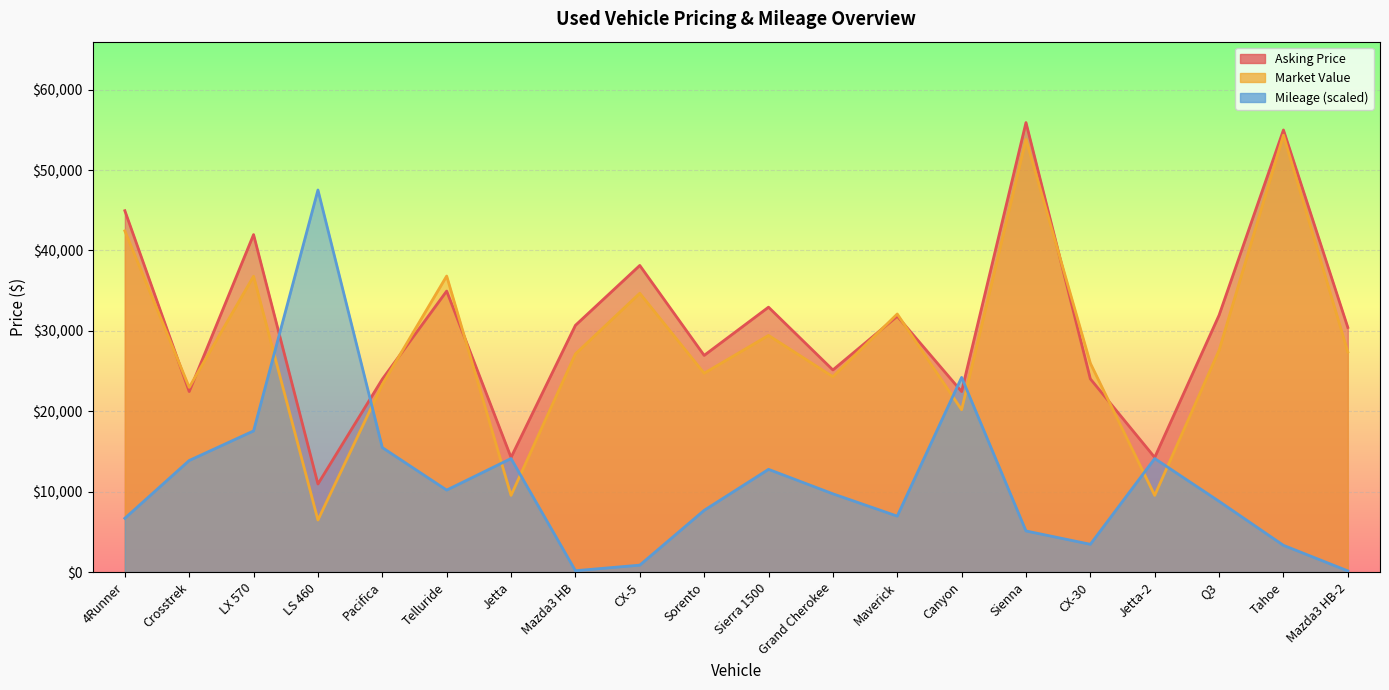

List the series in order of their peak value, lowest first.

Mileage, Market Value, Asking Price